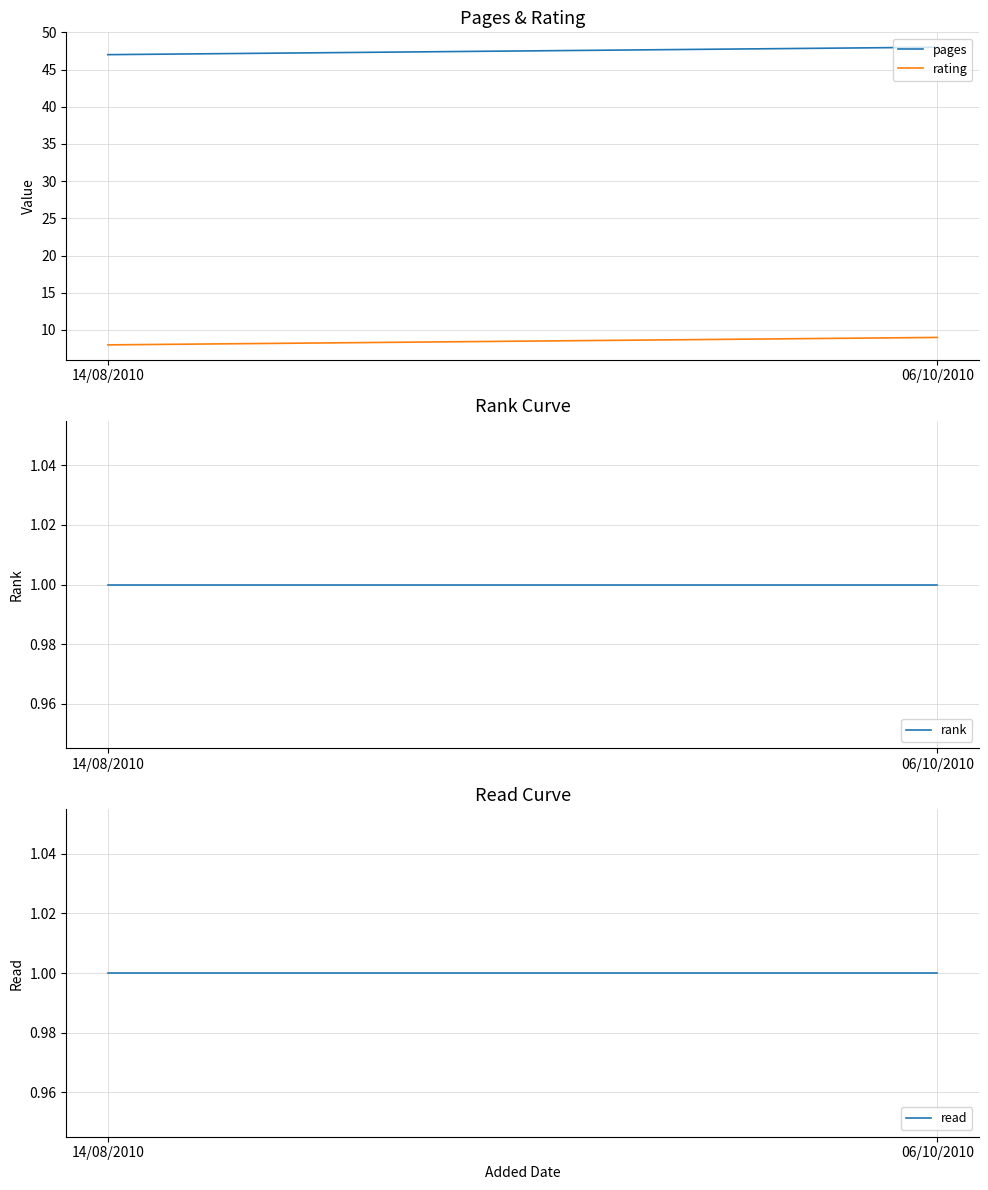

Reading left to right, extract all data points from this chart.

pages: 47	48
rating: 8	9
rank: 1	1
read: 1	1